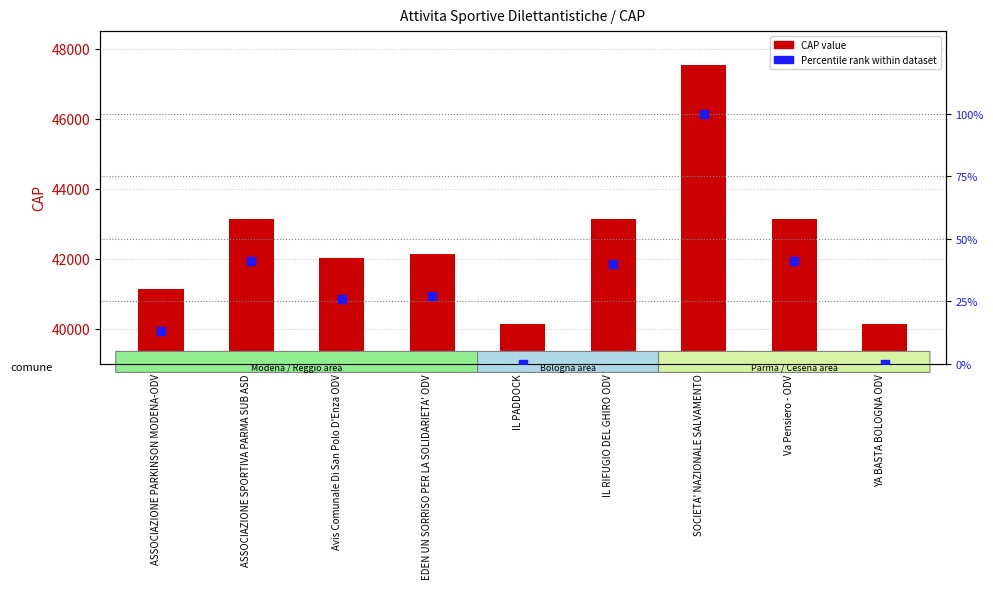

Which series reaches the minimum Y coordinate?

Percentile rank within dataset